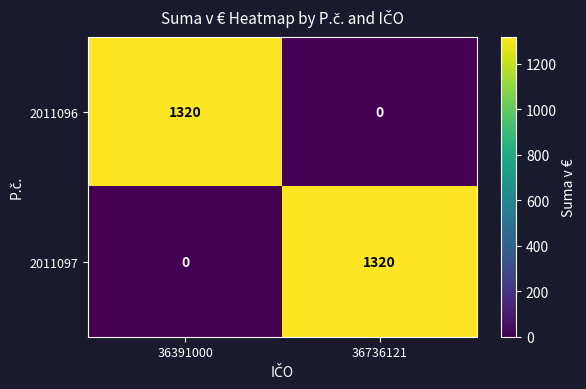

What is the sum of all 2011097 values?

1320